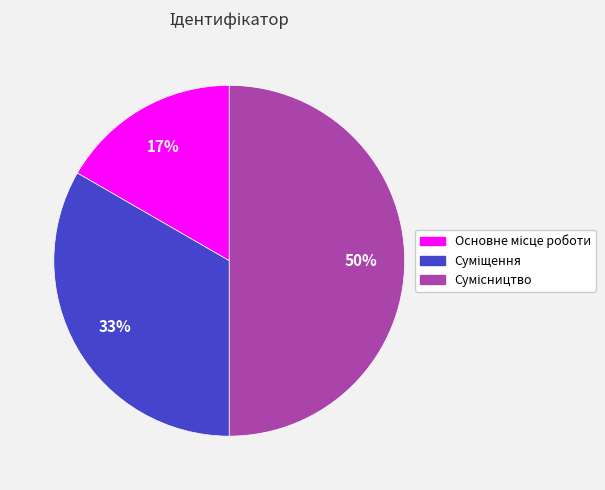

To the nearest percent, what is the average slice percentage?

33%